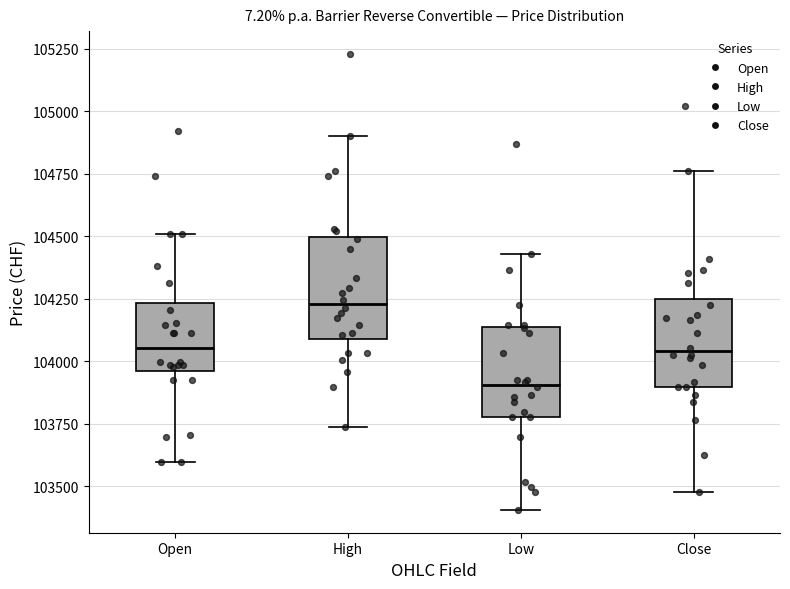

Reading left to right, transcribe this box plot: for each box, give where its median line is, the range the box spans, and where its two whiskers end, as read against the y-axis. The values are not printed on the chart, so give them approximately, as read against the axis.

Open: median 104050, box 103950 to 104250, whiskers 103600 to 104500
High: median 104250, box 104100 to 104500, whiskers 103750 to 104900
Low: median 103900, box 103800 to 104150, whiskers 103400 to 104450
Close: median 104050, box 103900 to 104250, whiskers 103500 to 104750